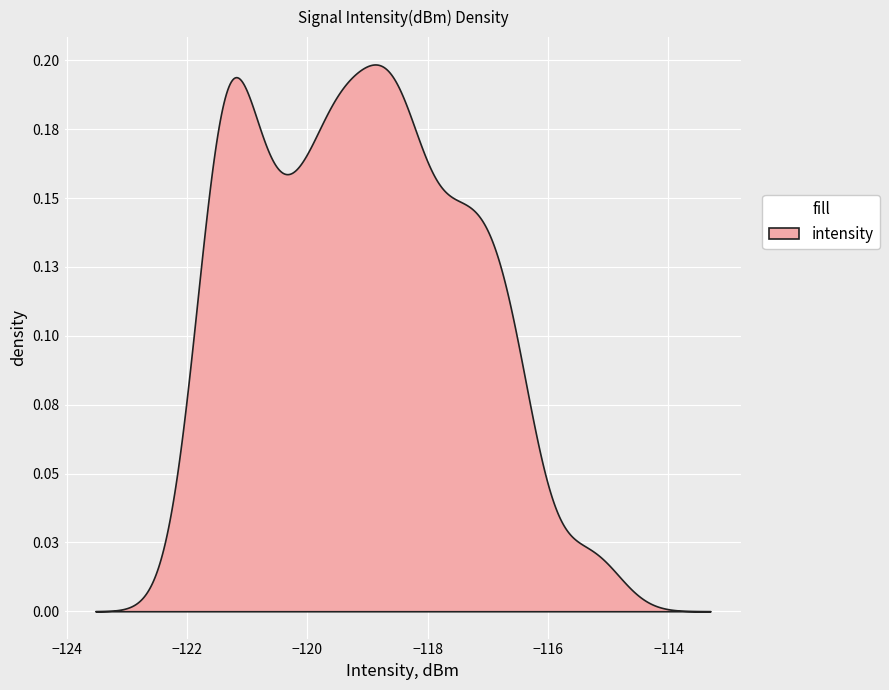

True or false: there are more than 1 points higher than both neighbors.

True